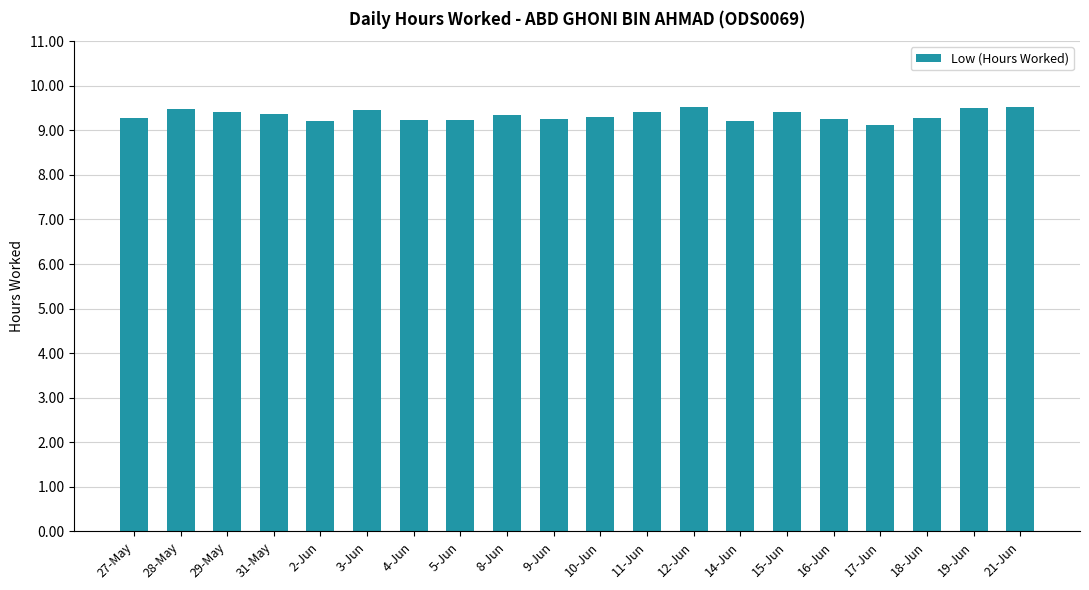

What is the label of the 15th bar from the left?

15-Jun